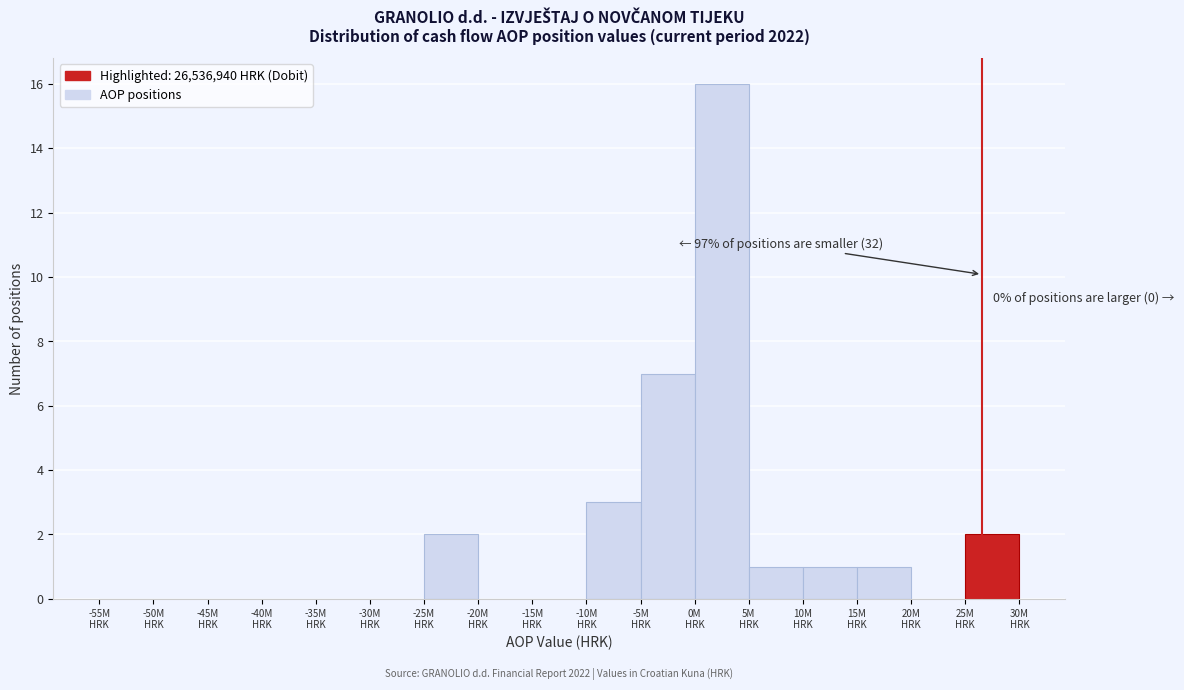

What is the maximum value shown in the chart?

16